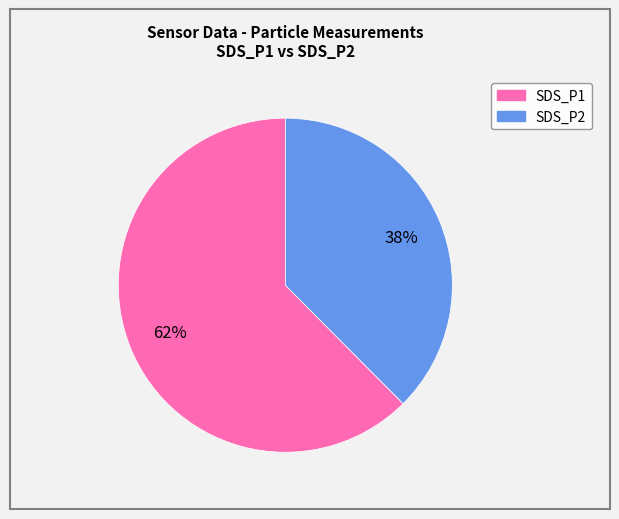

Does SDS_P1 account for over 50% of the chart?

Yes